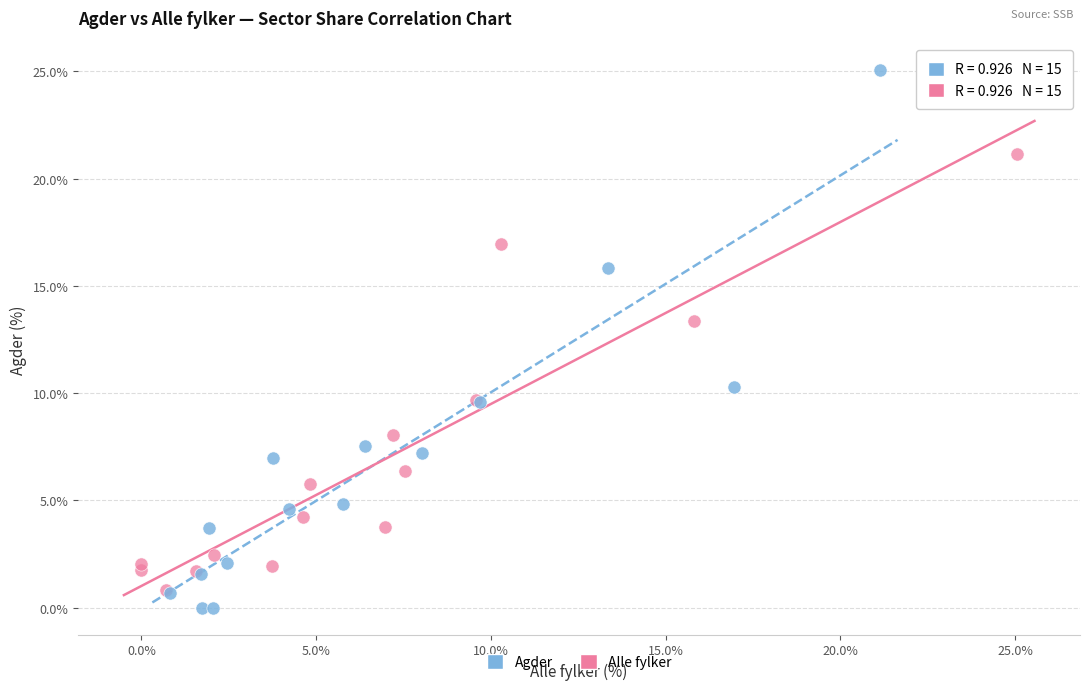

Which series contains the lowest Y value?

Agder